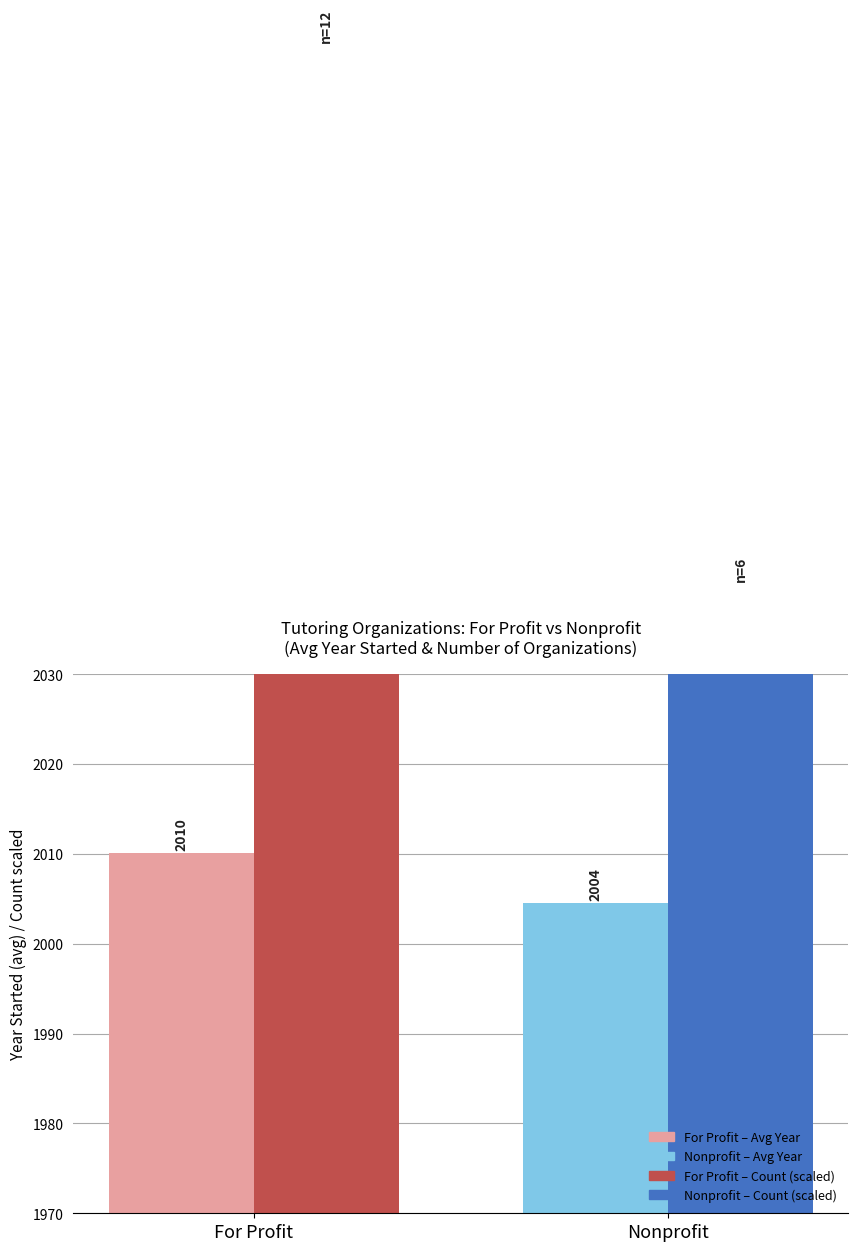

What is the label of the 1st bar from the left?

For Profit